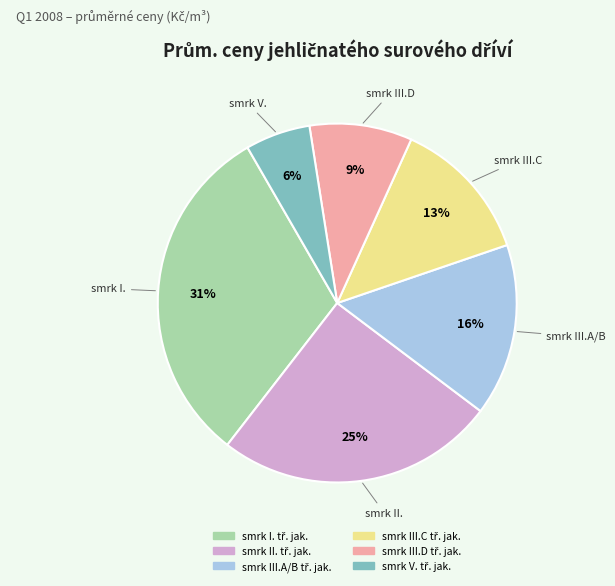

Does any single category account for the majority?

No